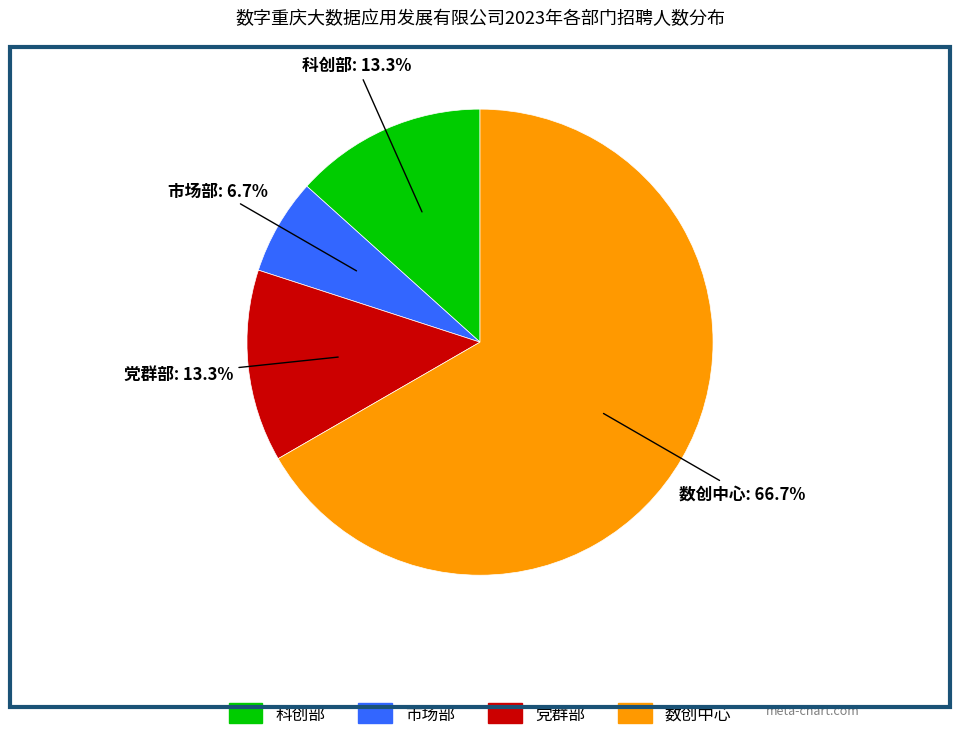

To the nearest percent, what is the difference between the largest and smallest slice percentages?

60%